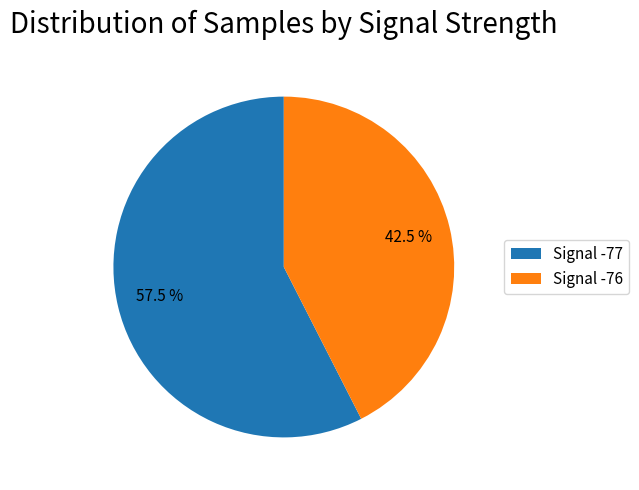

Is Signal -77 the majority of the pie?

Yes